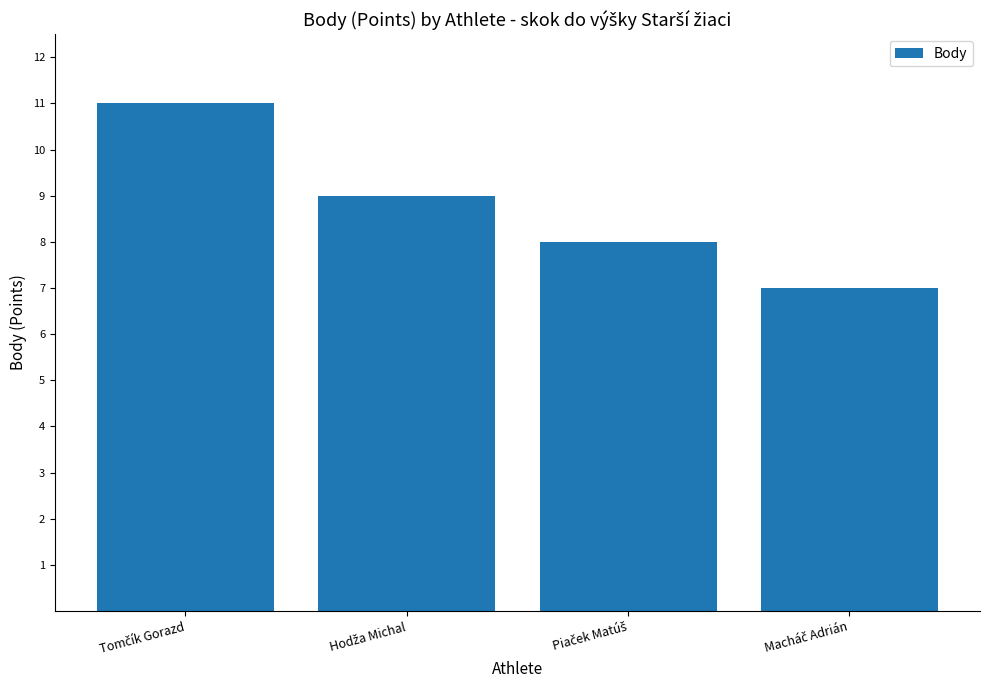

What is the minimum value shown in the chart?

7